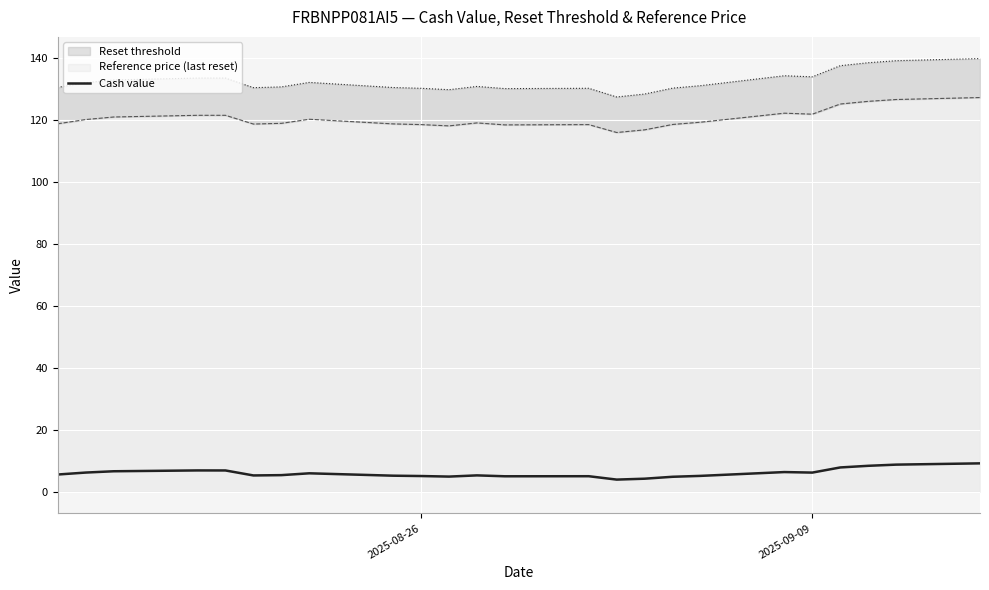

What is the lowest value of the Cash value series?

3.9